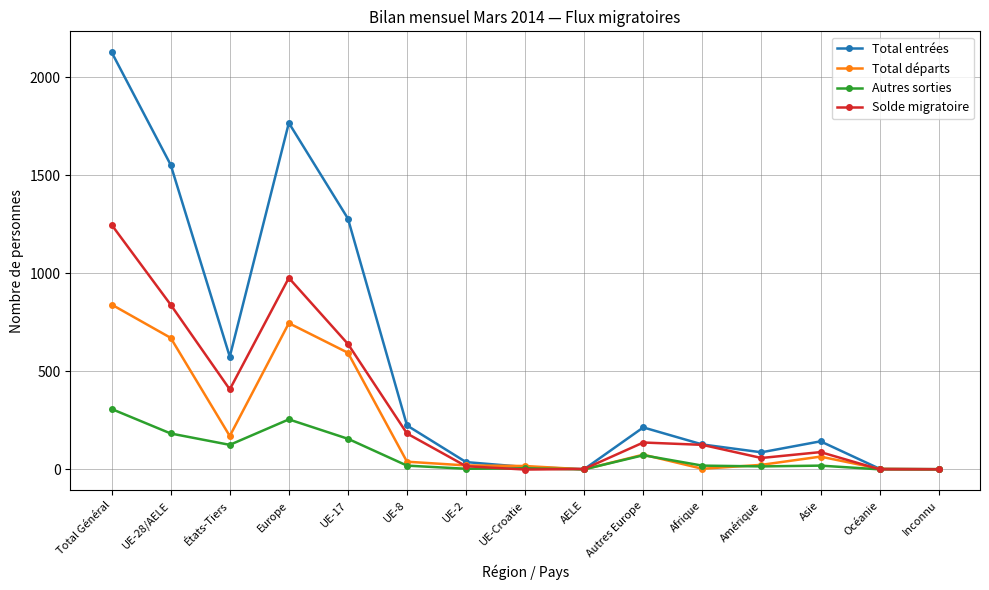

At which label is Total entrées closest to 1065?

UE-17